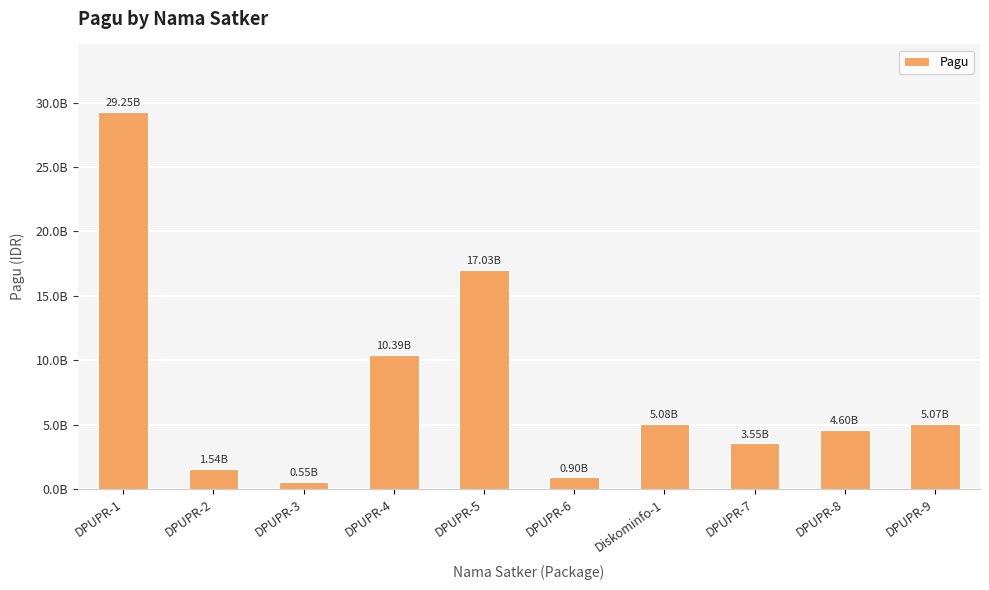

Rank the categories by value from lowest to highest.

DPUPR-3, DPUPR-6, DPUPR-2, DPUPR-7, DPUPR-8, DPUPR-9, Diskominfo-1, DPUPR-4, DPUPR-5, DPUPR-1